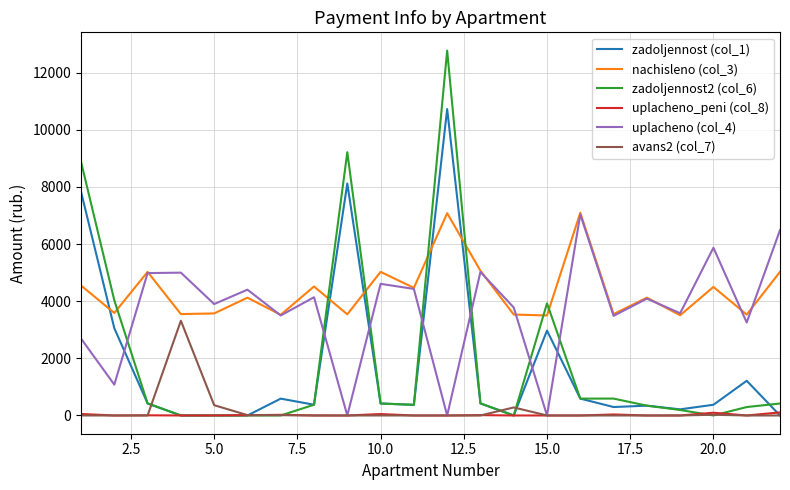

Which series has the widest spread of values?

zadoljennost2 (col_6)